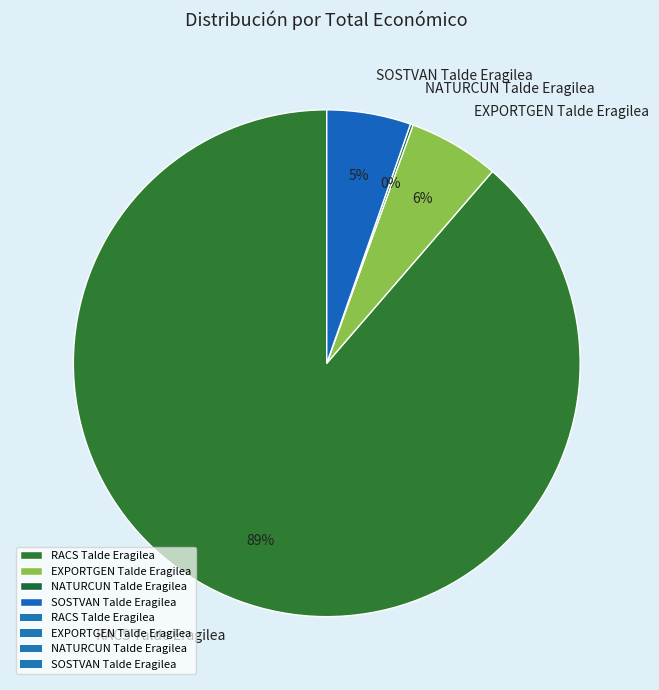

Which slice represents more than half of the pie?

RACS Talde Eragilea